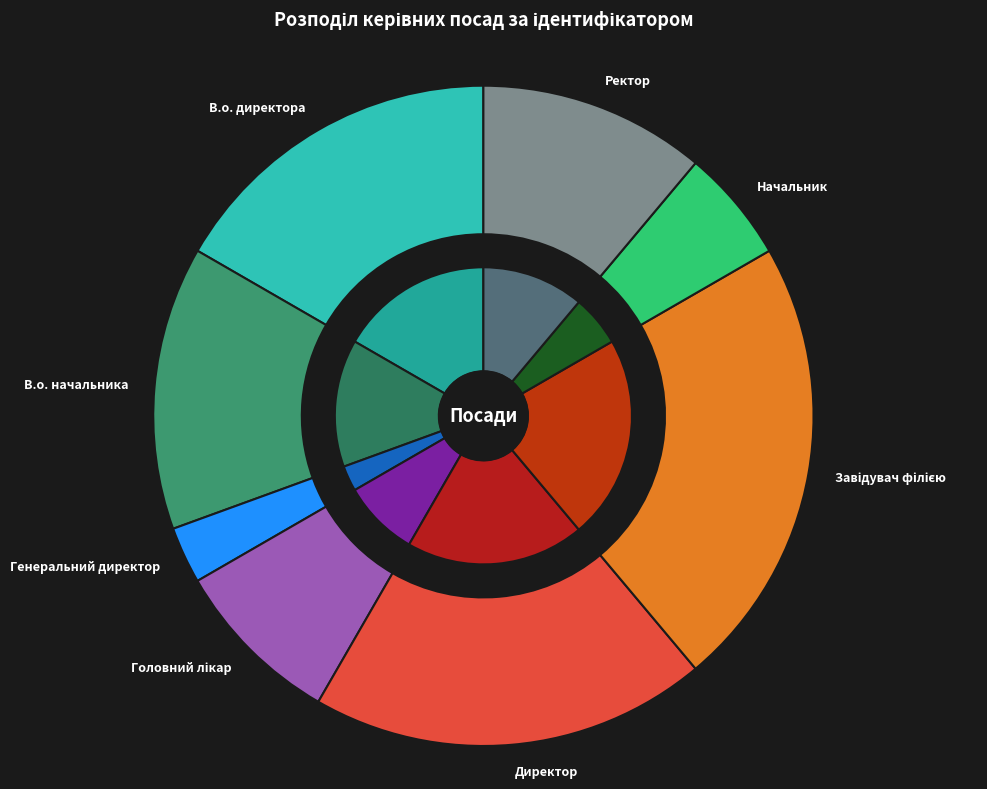

Combined, do Начальник and Генеральний директор account for over 50%?

No